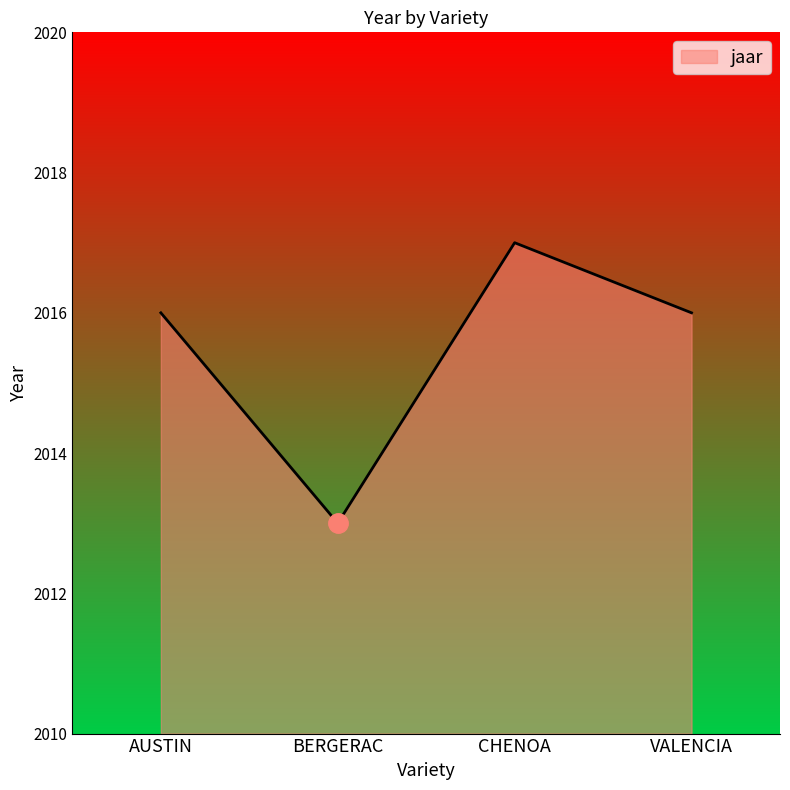

At which category does the data reach its first local valley?

BERGERAC